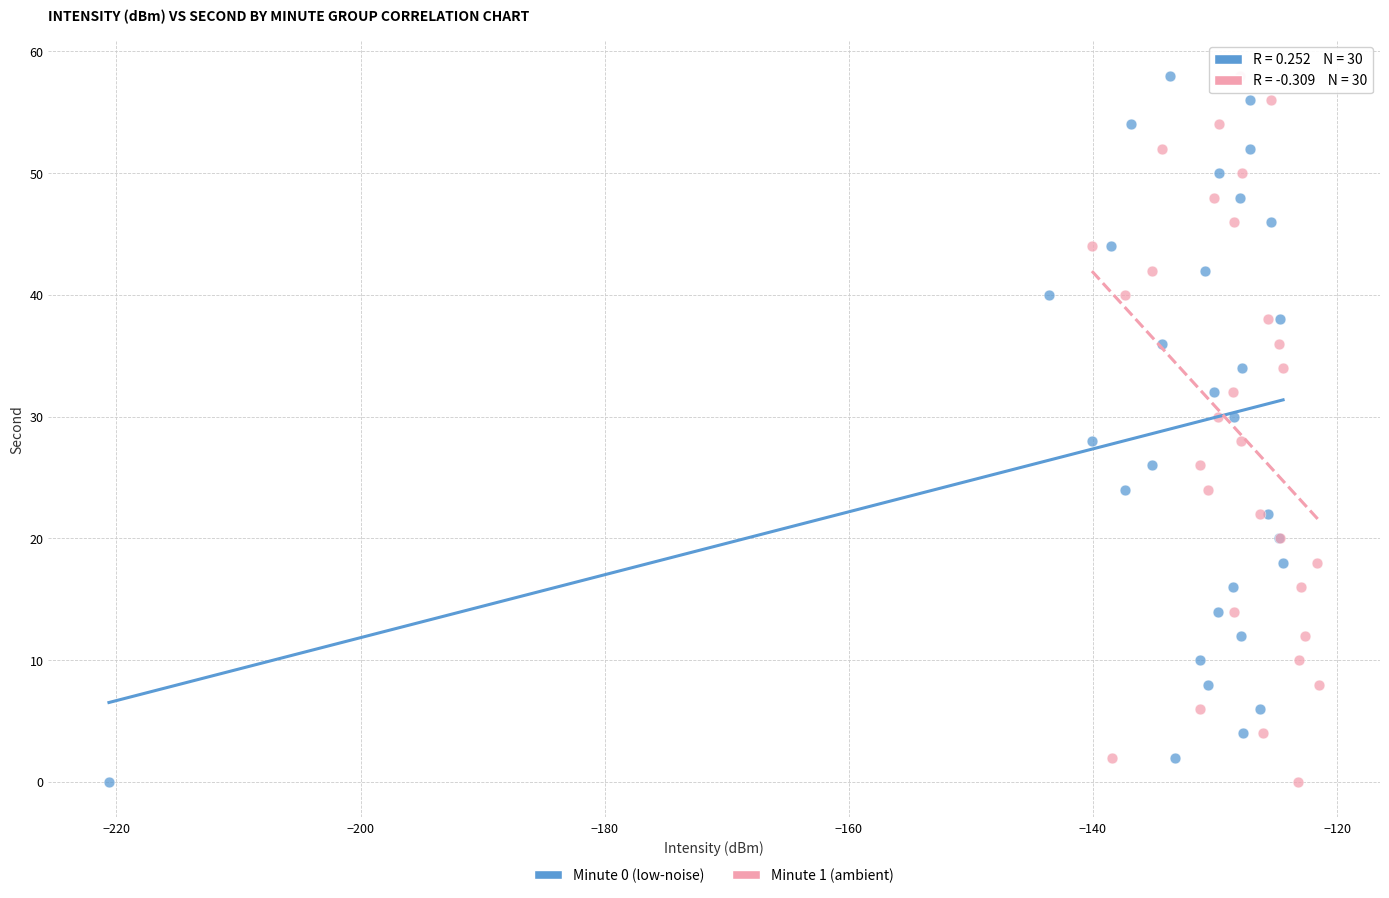

What are all the series names shown in the legend?

Minute 0 (low-noise), Minute 1 (ambient)